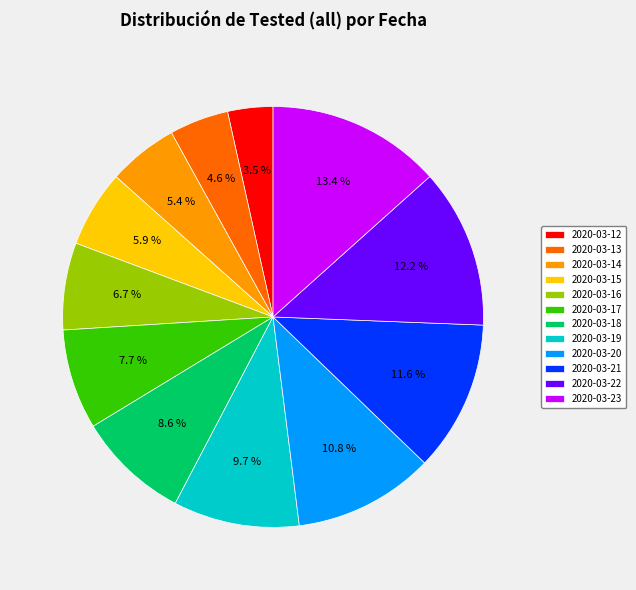

Between 2020-03-12 and 2020-03-19, which is larger?

2020-03-19